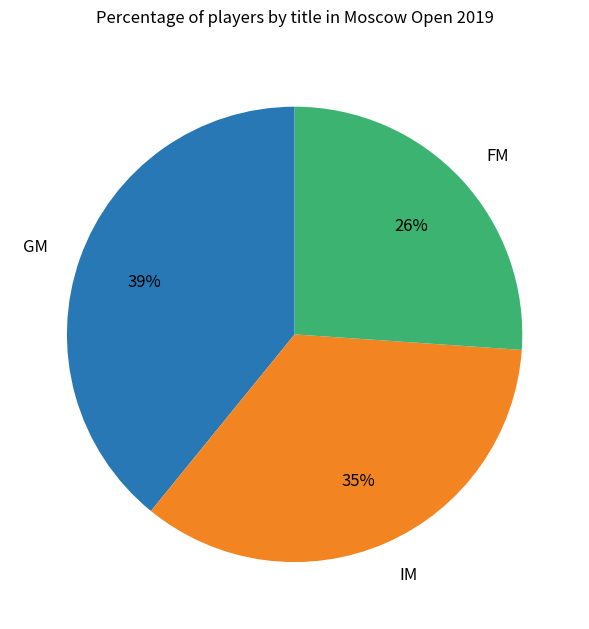

Is the sum of IM and GM greater than half?

Yes